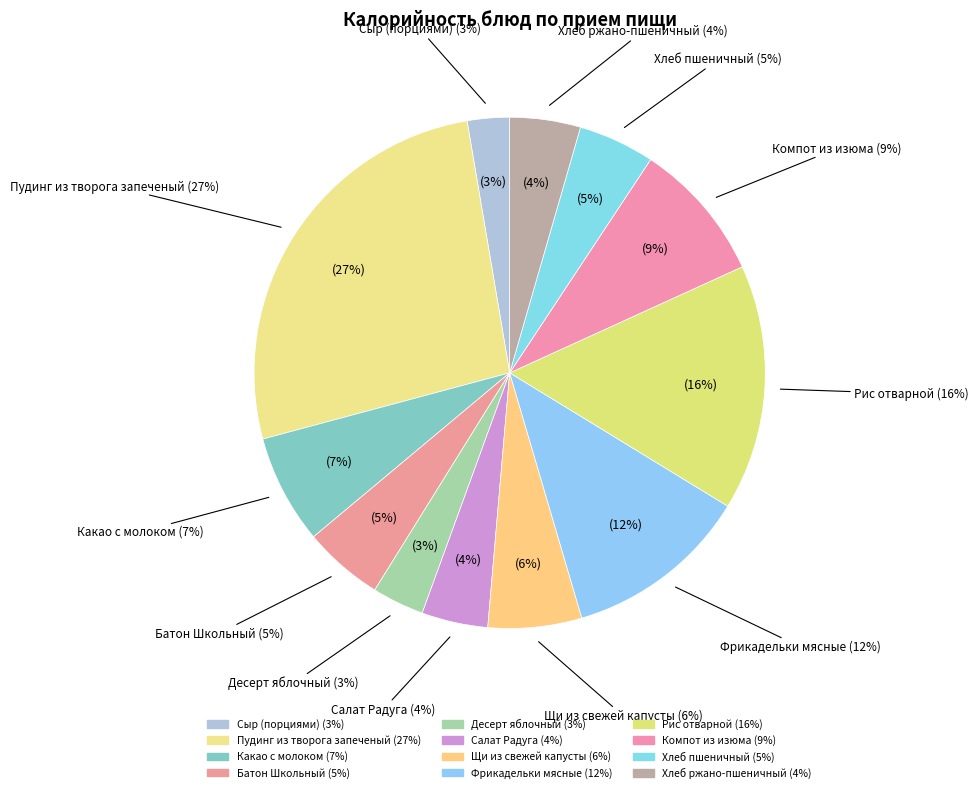

To the nearest percent, what is the difference between the Рис отварной and Пудинг из творога запеченый slice percentages?

11%